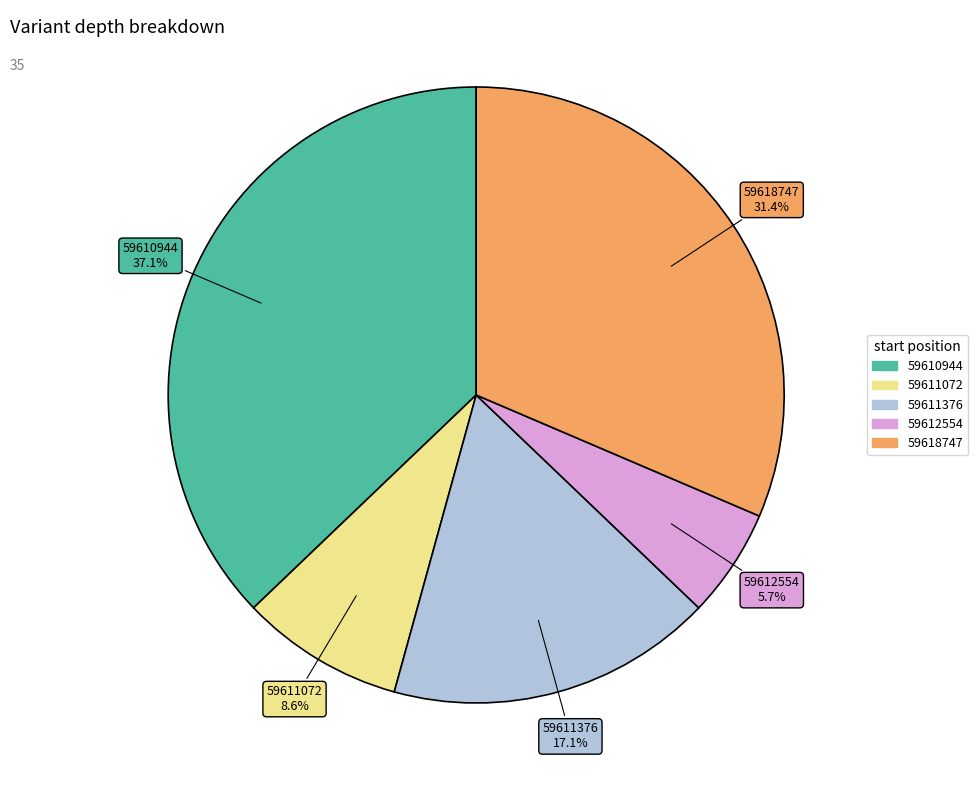

Is 59618747 the majority of the pie?

No